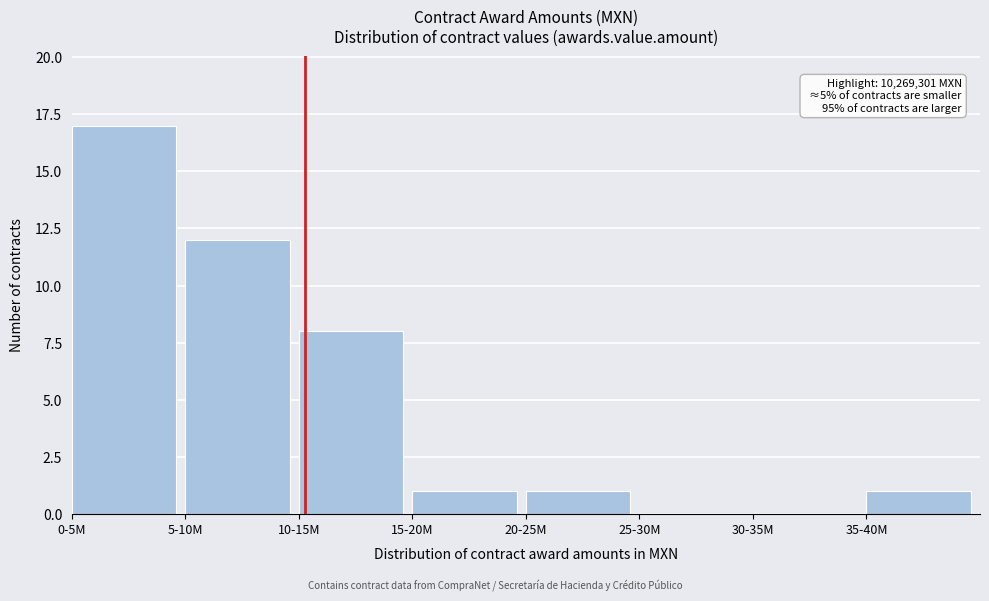

Reading right to left, what are all the values shown in this chart?

35-40M=1	30-35M=0	25-30M=0	20-25M=1	15-20M=1	10-15M=8	5-10M=12	0-5M=17